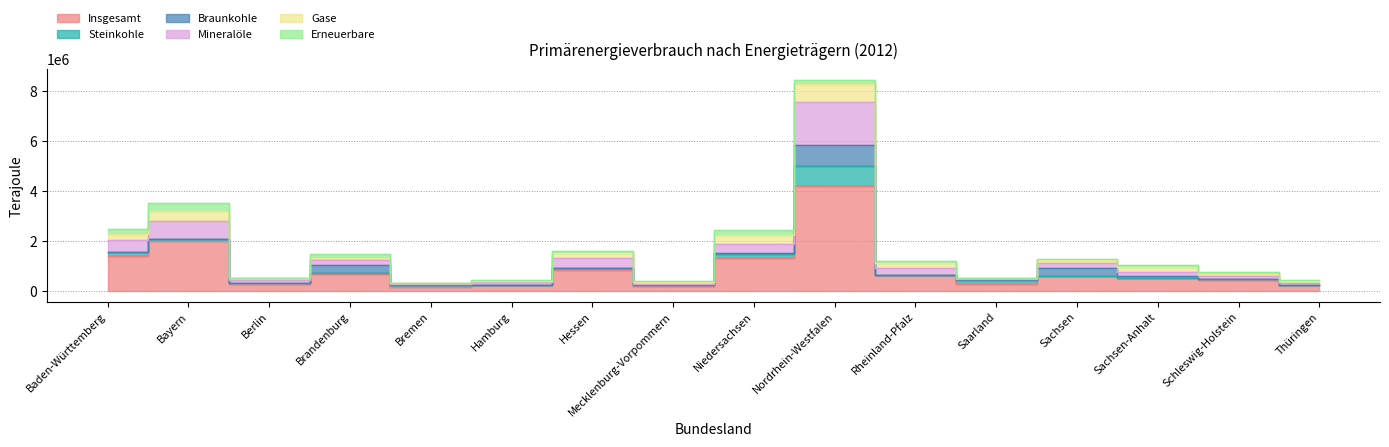

Where is Mineralöle nearest to the value 860014?

Bayern